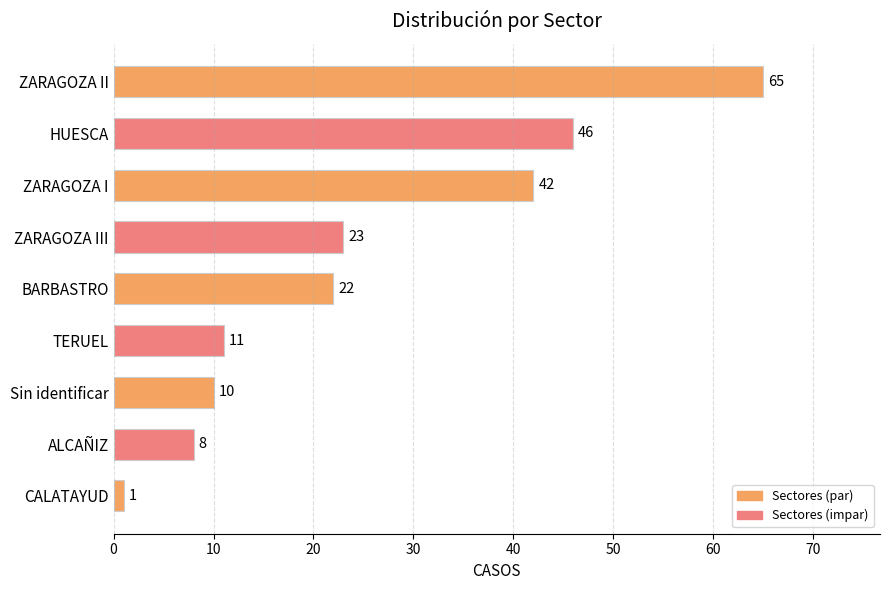

The value at HUESCA is 72. True or false?

False